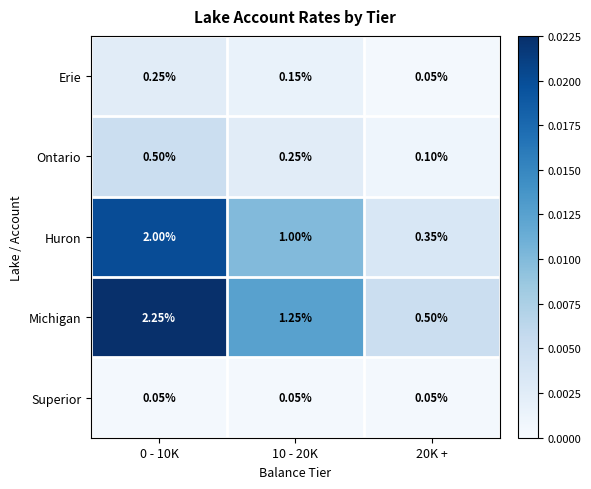

At which category does the chart reach its peak across all series?

0 - 10K